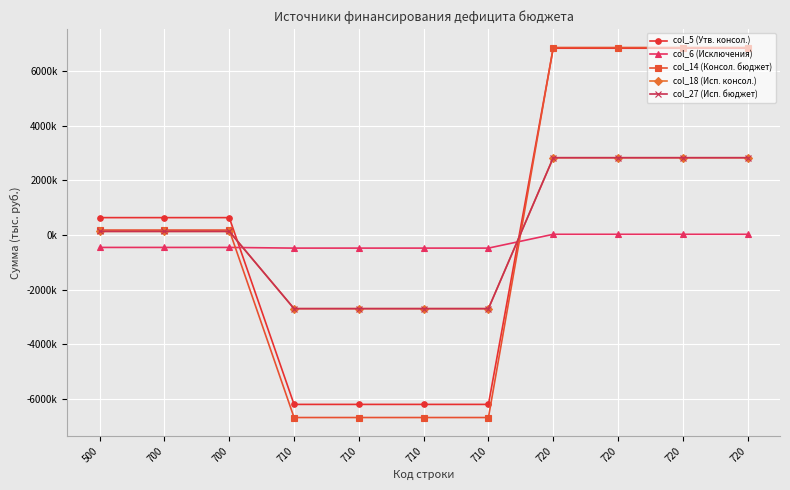

What are all the series names shown in the legend?

col_5 (Утв. консол.), col_6 (Исключения), col_14 (Консол. бюджет), col_18 (Исп. консол.), col_27 (Исп. бюджет)